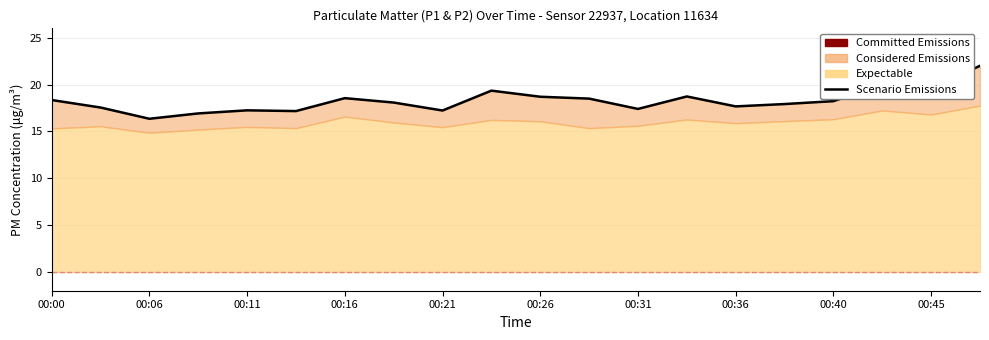

How many interior local valleys (lower than both neighbors) does the data have?

6